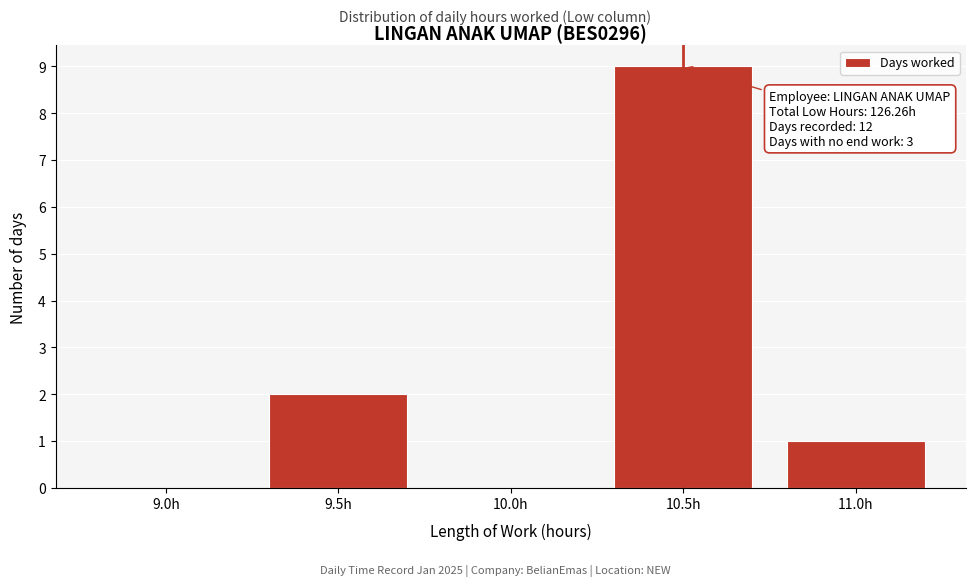

Reading left to right, transcribe all the data shown in this chart.

9.0h=0	9.5h=2	10.0h=0	10.5h=9	11.0h=1